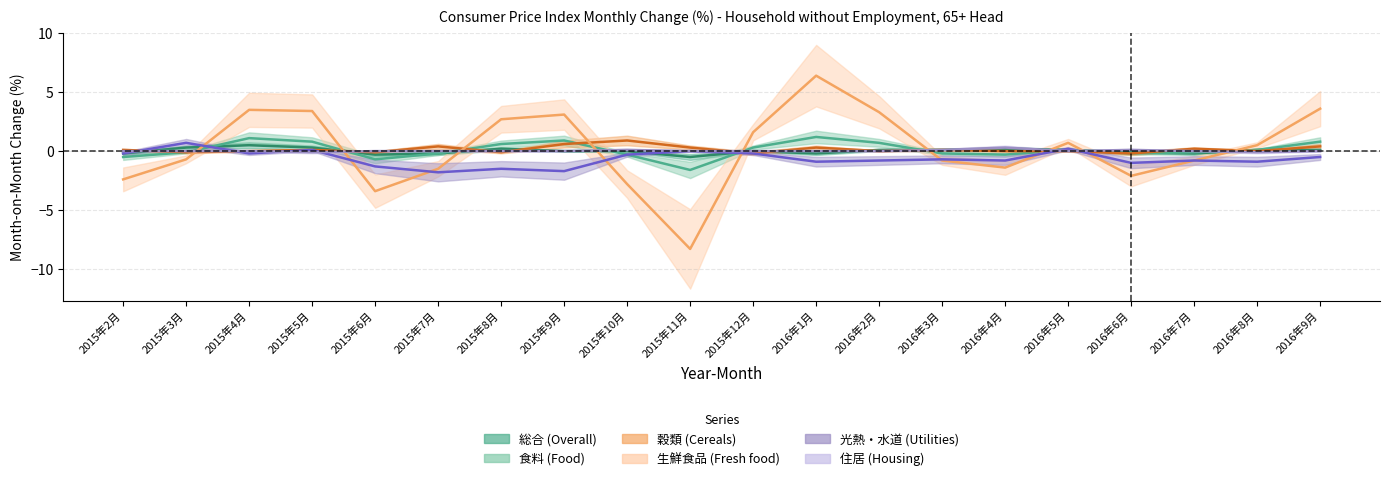

After their last crossing, which series has the higher values: 穀類 or 食料?

食料